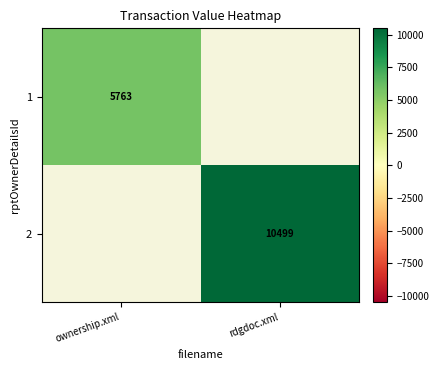

How many series are shown in this chart?

2